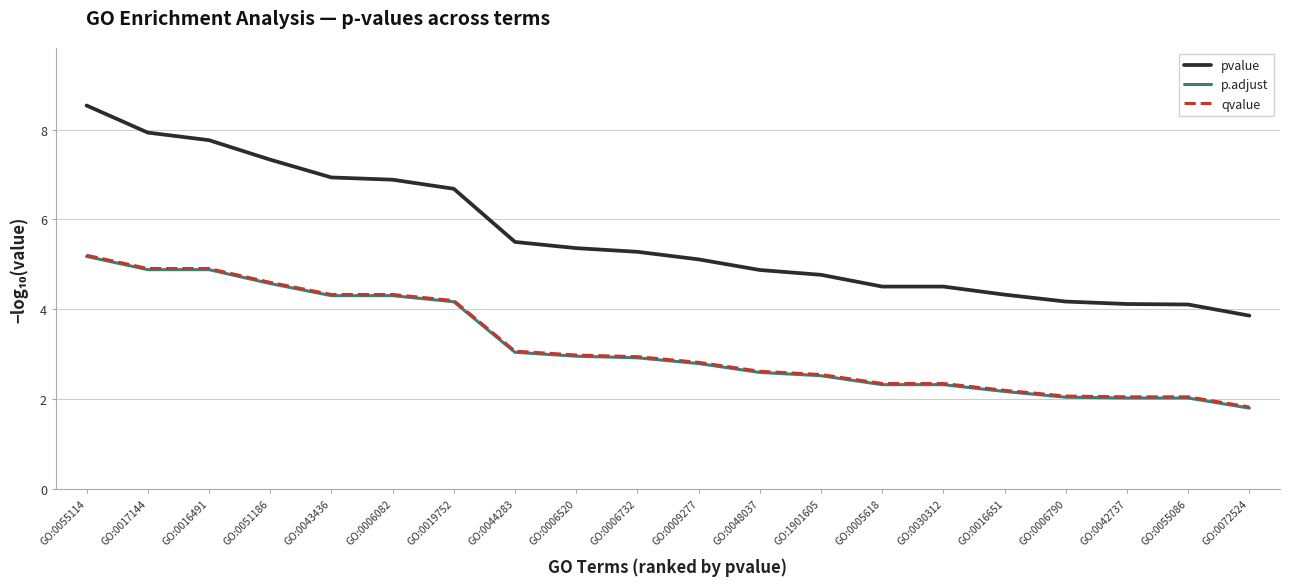

What position from the right is GO:0006082?

15